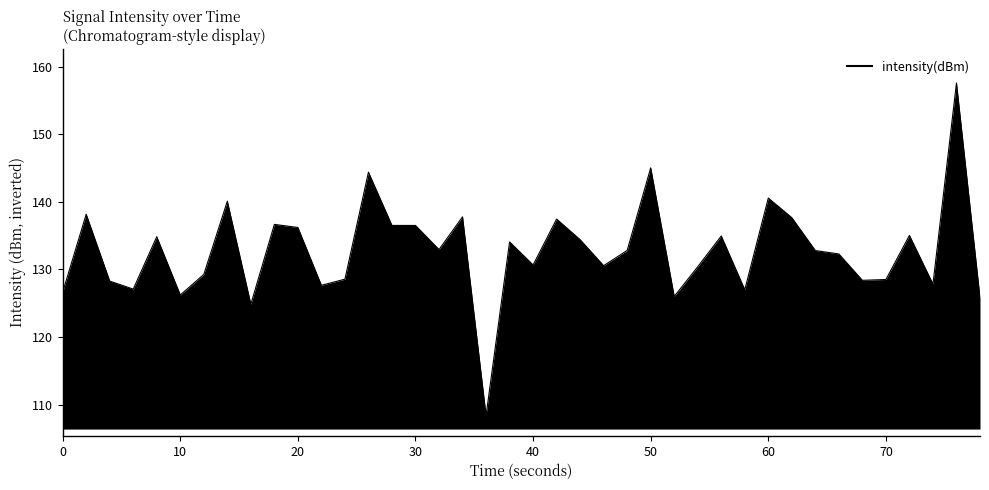

What is the smallest value displayed?

108.4